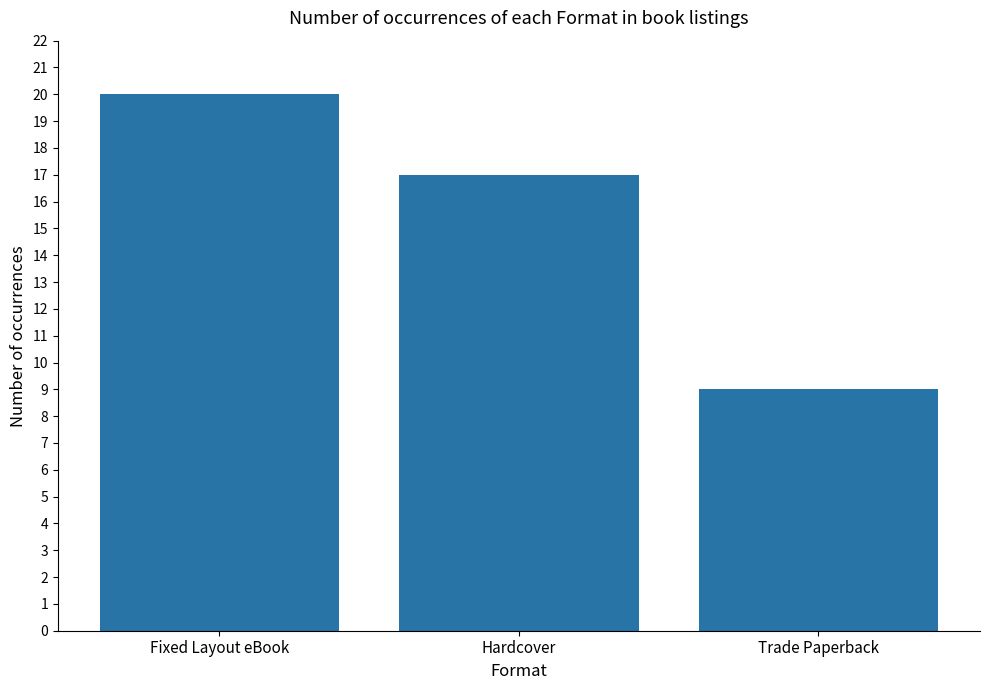

Between Fixed Layout eBook and Trade Paperback, which is larger?

Fixed Layout eBook